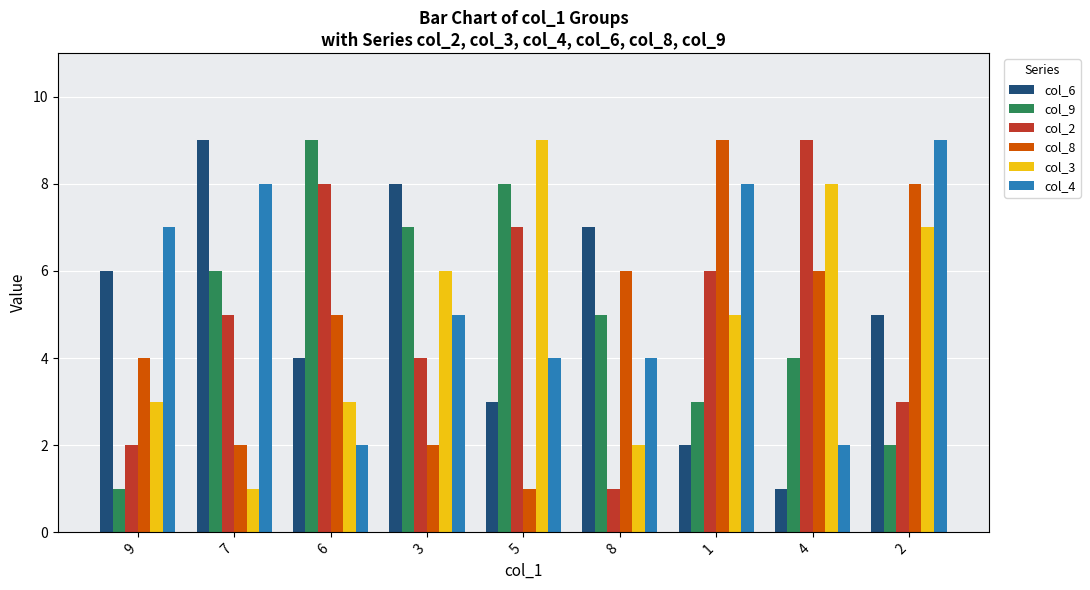

At 2, list the series in order from largest to smallest.

col_4, col_8, col_3, col_6, col_2, col_9